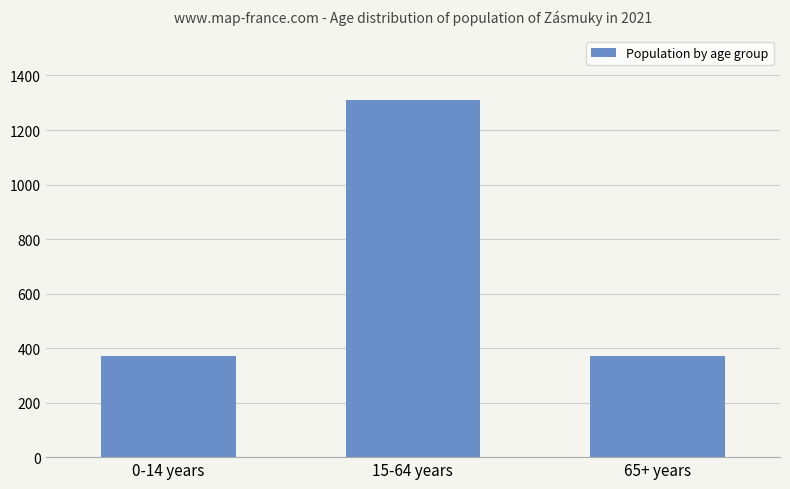

What is the change in value from 0-14 years to 65+ years?

-1